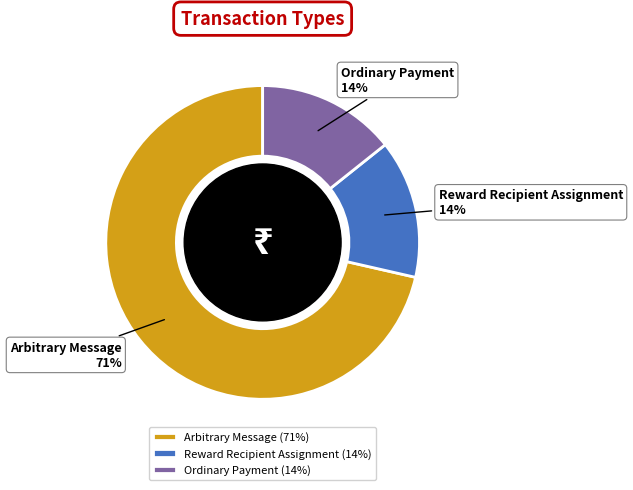

The Arbitrary Message slice represents 71% of the pie. True or false?

True